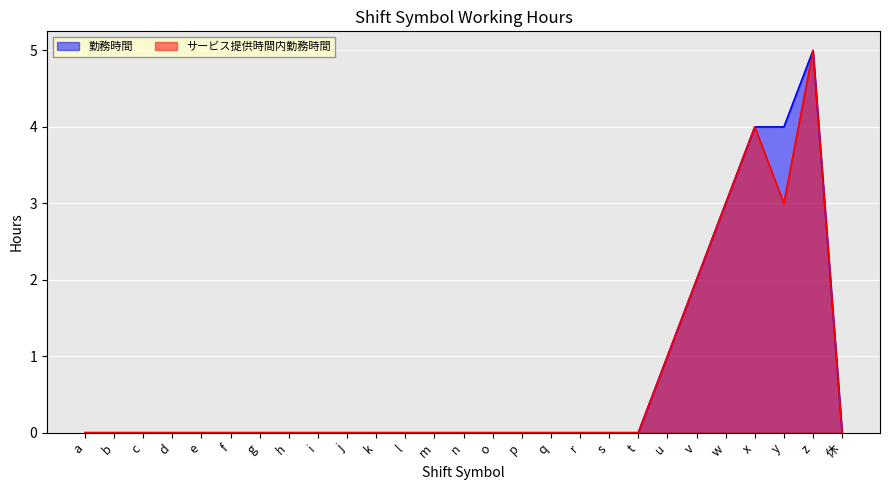

Which label corresponds to the largest value in the chart?

z